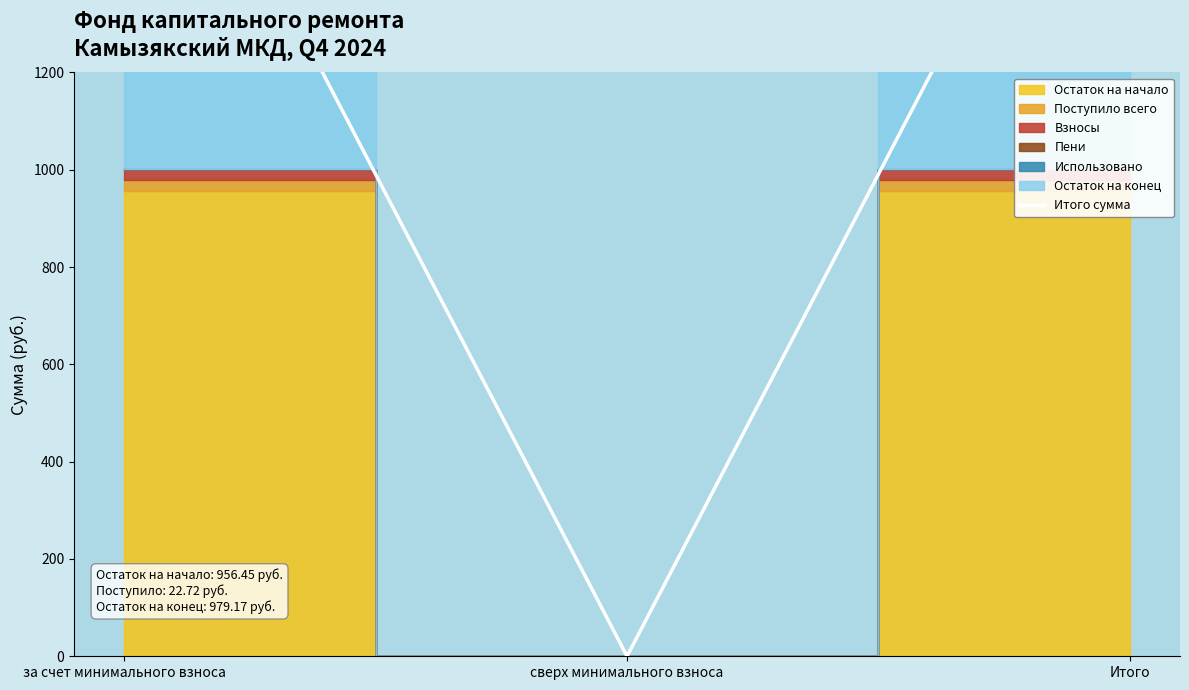

List the labels in order of value, smallest first.

сверх минимального взноса, за счет минимального взноса, Итого